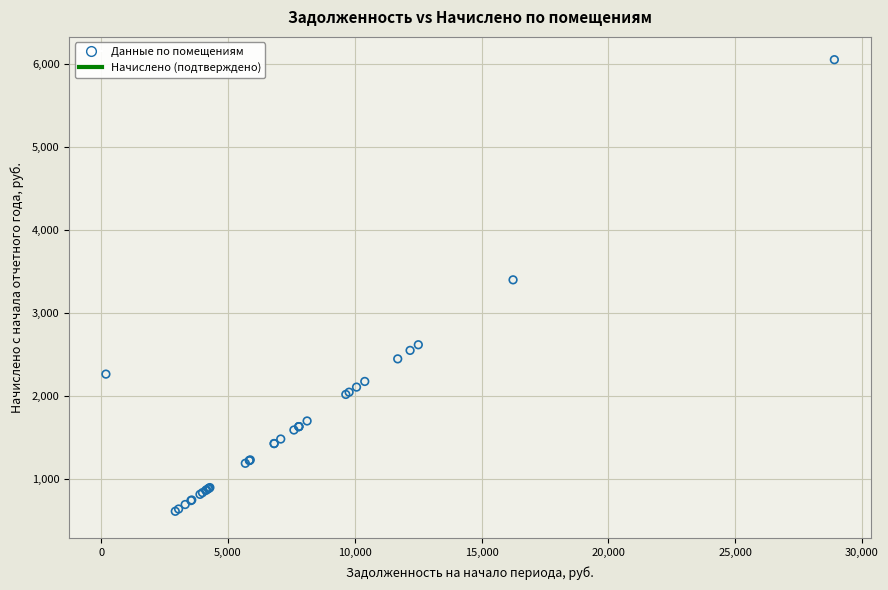

What Y value in the scatter plot is closest to 3333?

3402.0